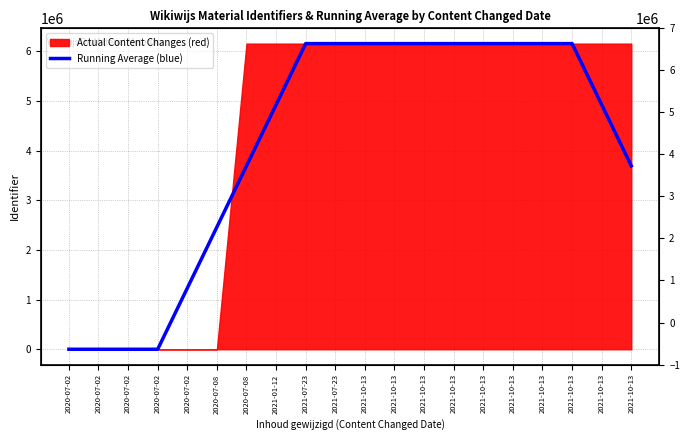

True or false: there are more than 1 points higher than both neighbors.

False